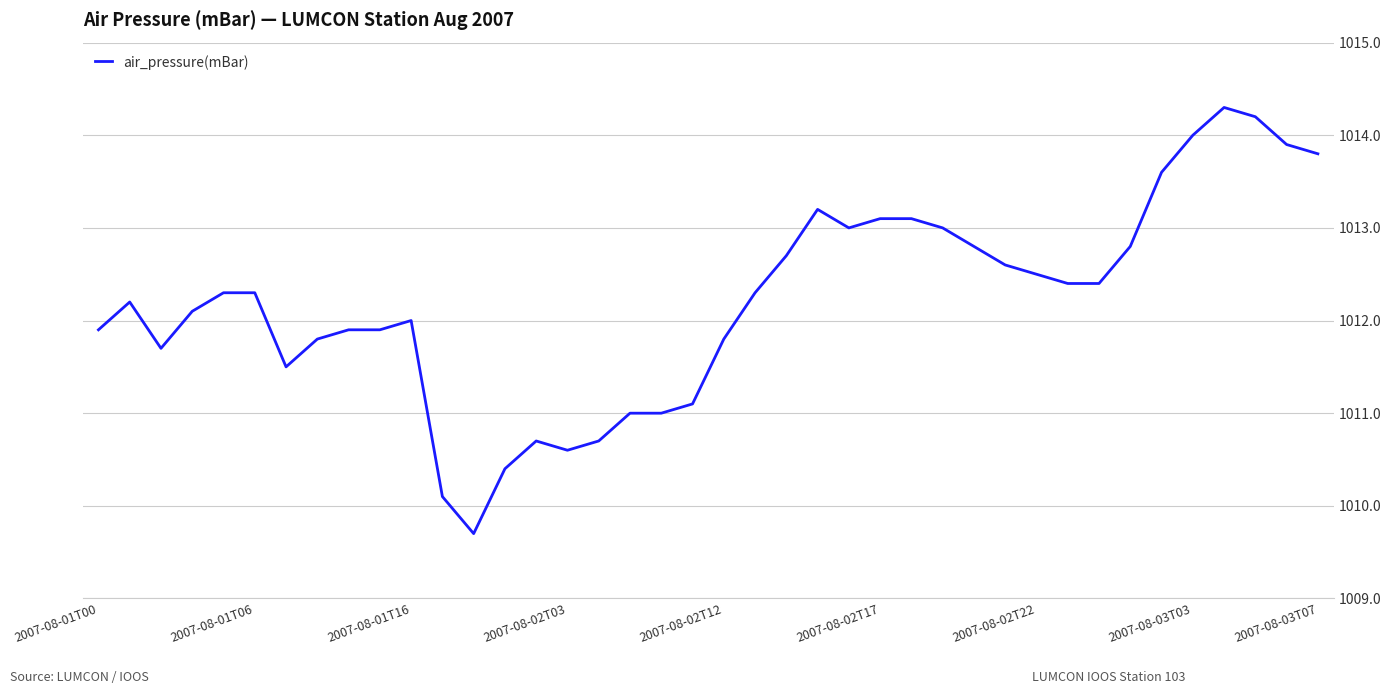

What is the minimum value shown in the chart?

1009.7